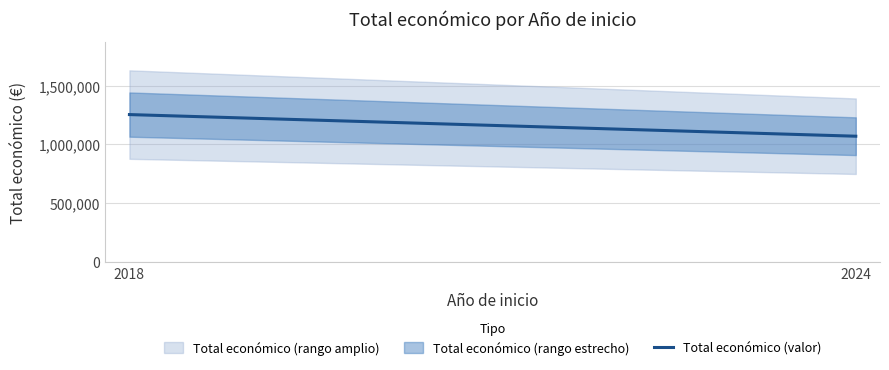

True or false: the data shows 753588 at 2018.

False